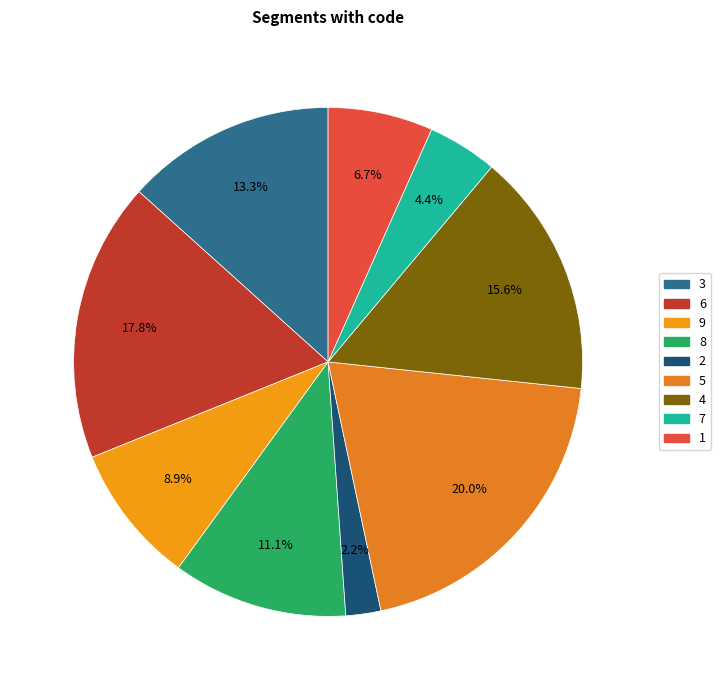

How many slices are in this pie chart?

9